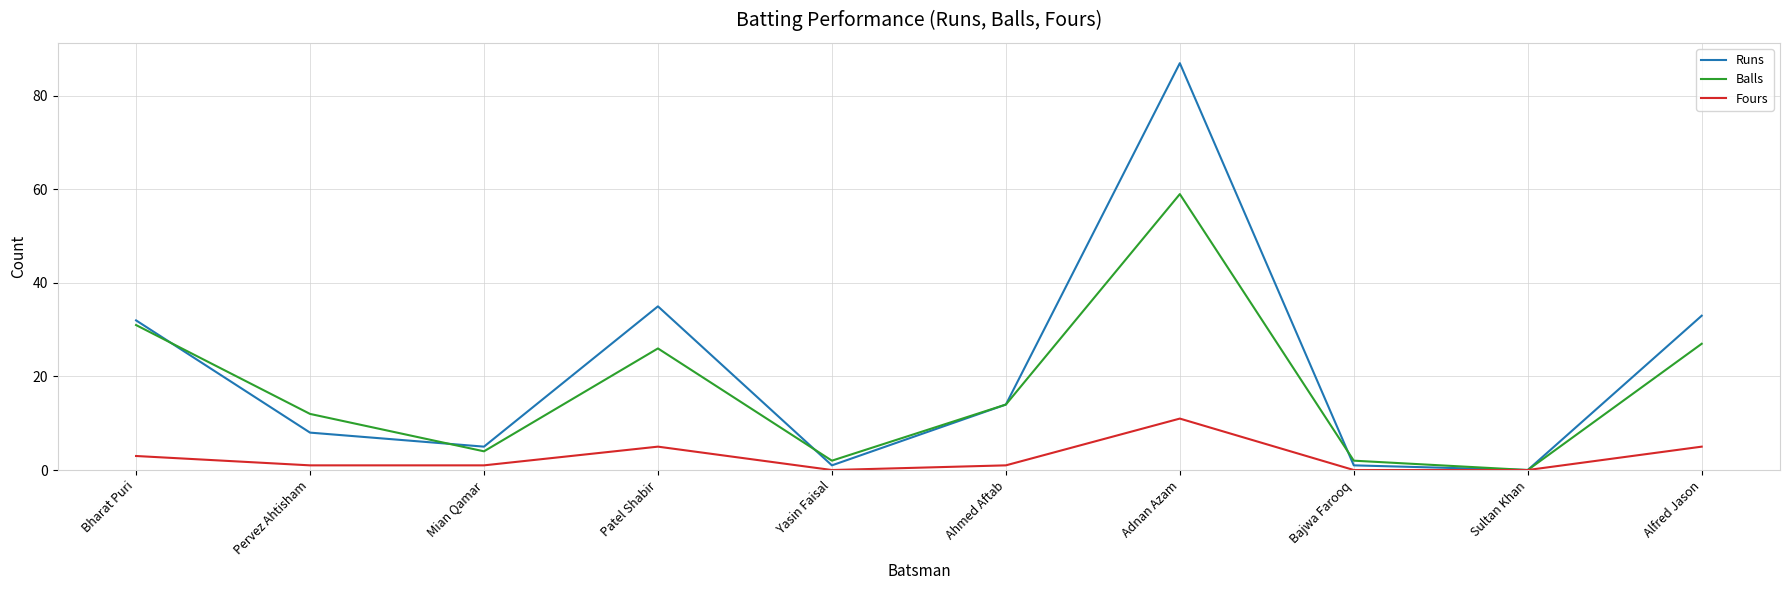

What is the greatest value displayed?

87